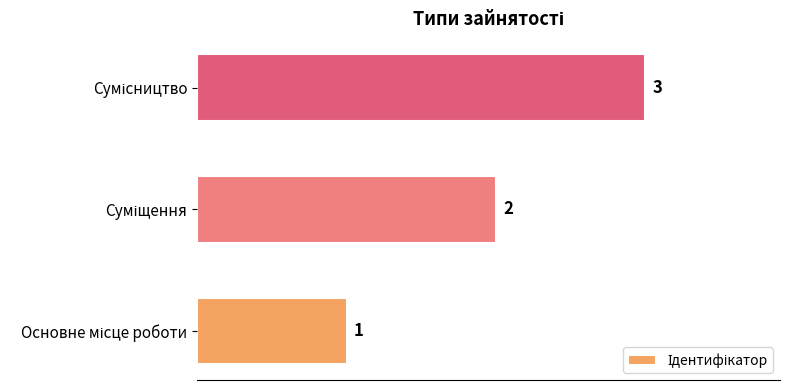

How many values are between 1 and 3?

3